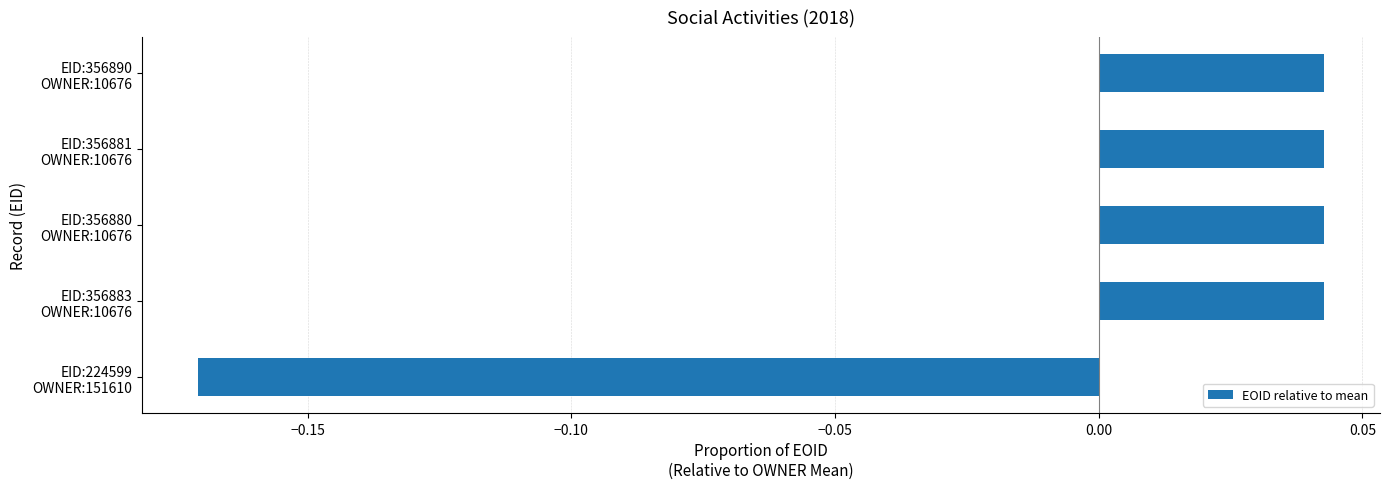

Does the chart contain any negative values?

Yes